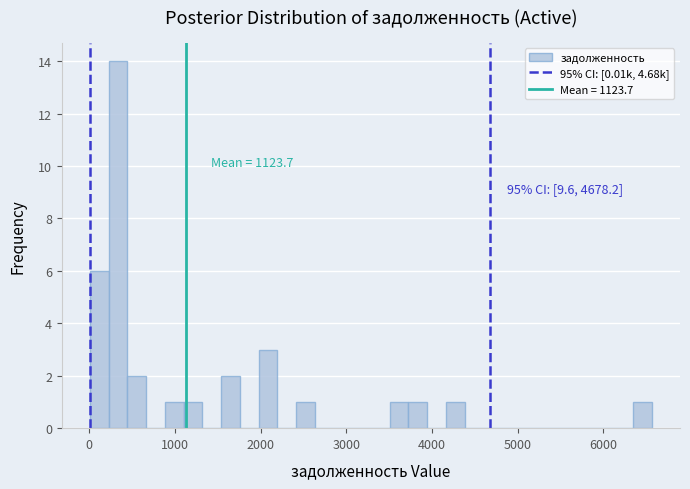

Read against the x-axis, roughly where is the centre of the tallest bar?

300